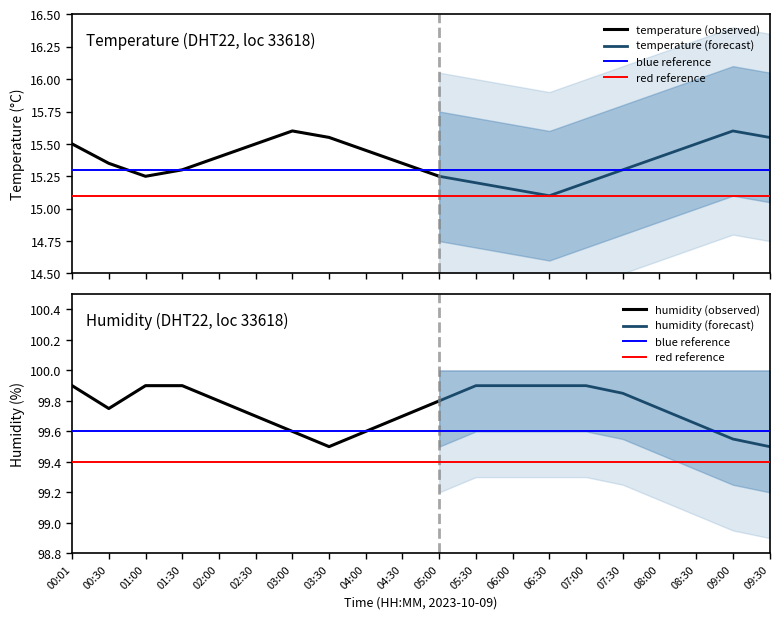

What is the spread (max minus min) of values at 09:30?

84.0